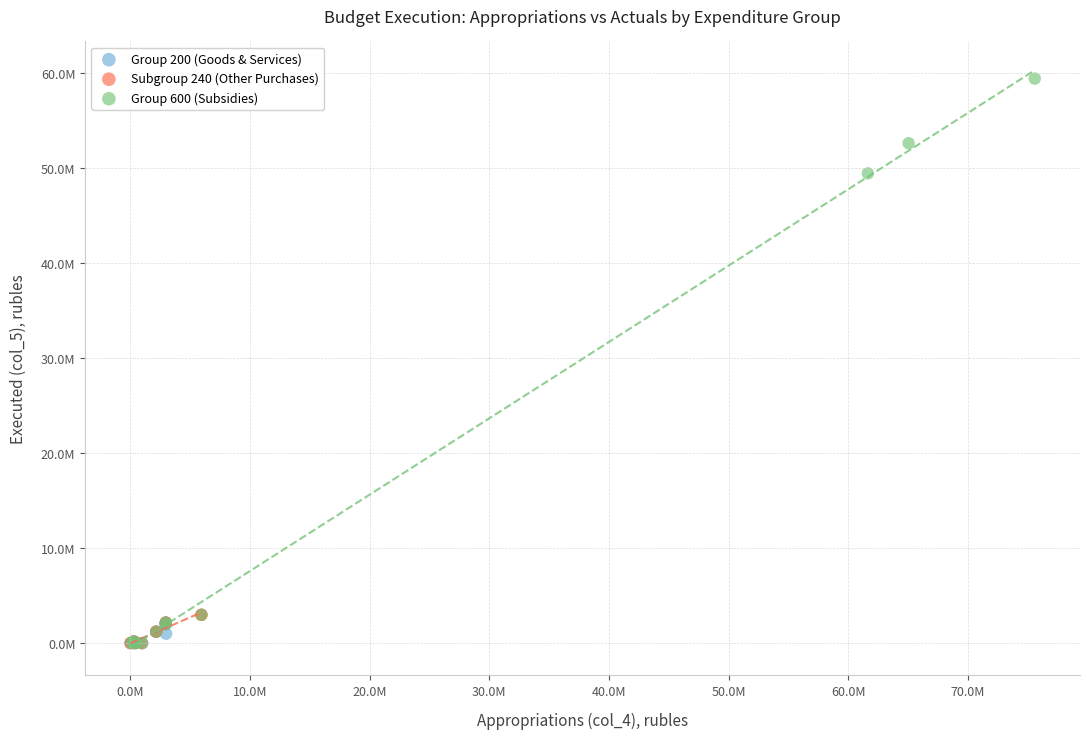

What are all the series names shown in the legend?

Group 200 (Goods & Services), Subgroup 240 (Other Purchases), Group 600 (Subsidies)